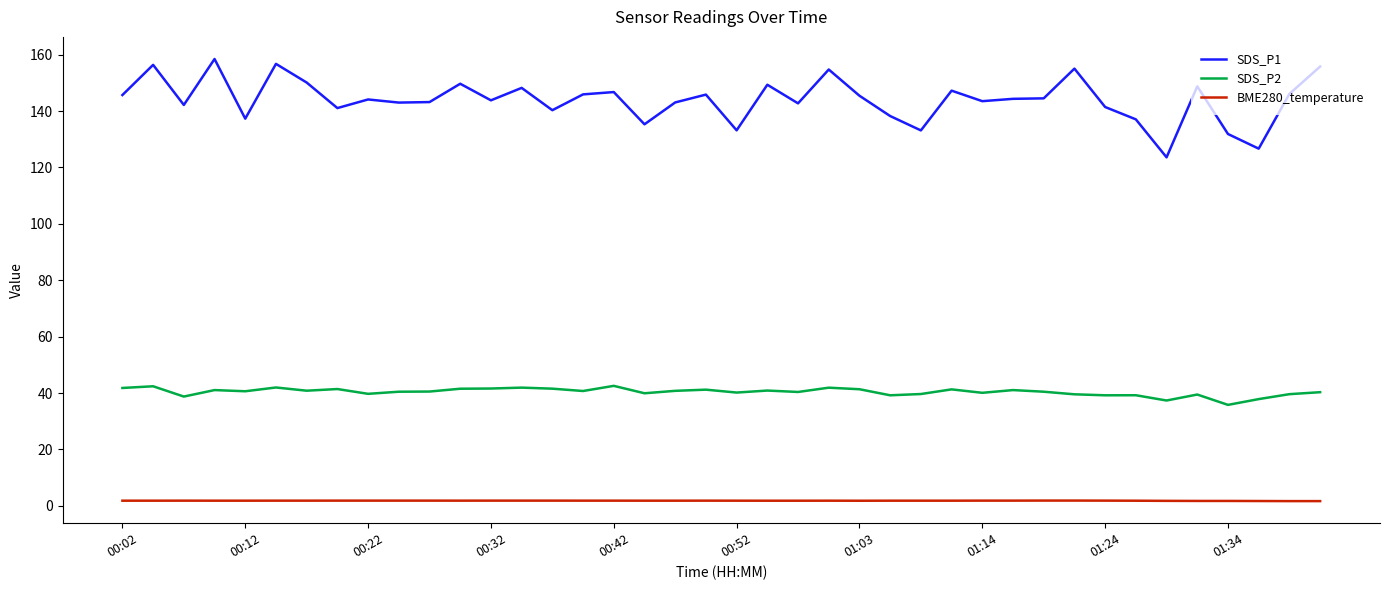

True or false: SDS_P2 has more than 0 points higher than both neighbors.

True